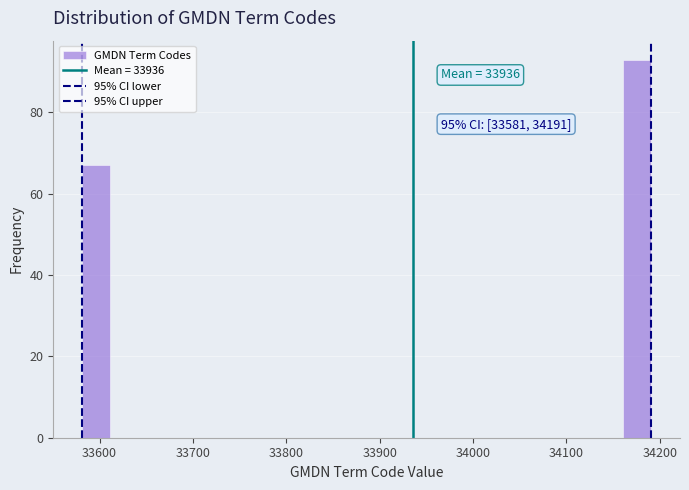

Around what value on the x-axis is the tallest bar? Give the approximate position of its centre, as read against the axis.

34180